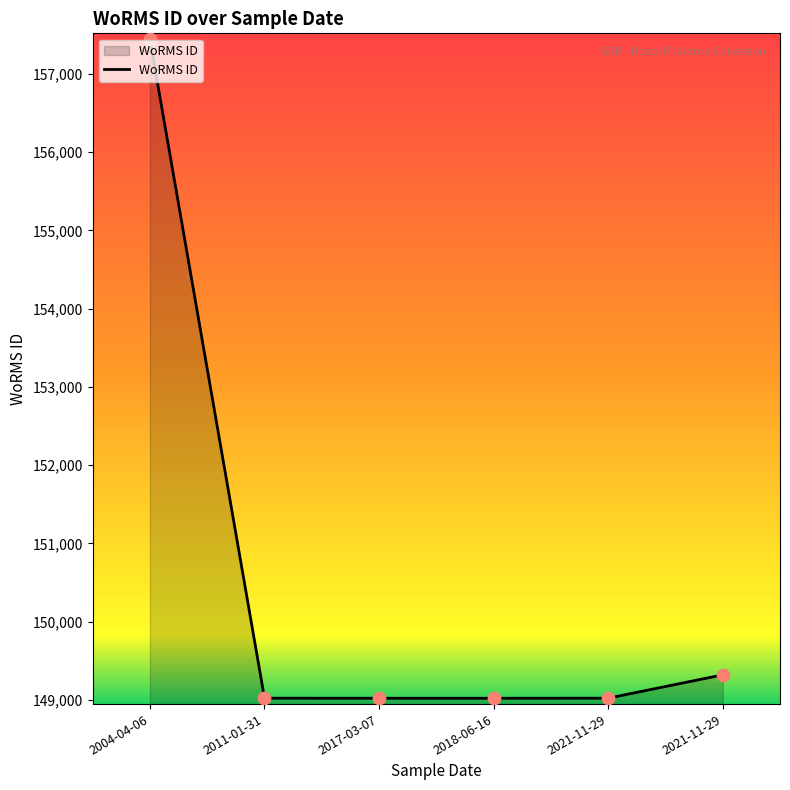

Between 2021-11-29 and 2021-11-29, which is larger?

2021-11-29